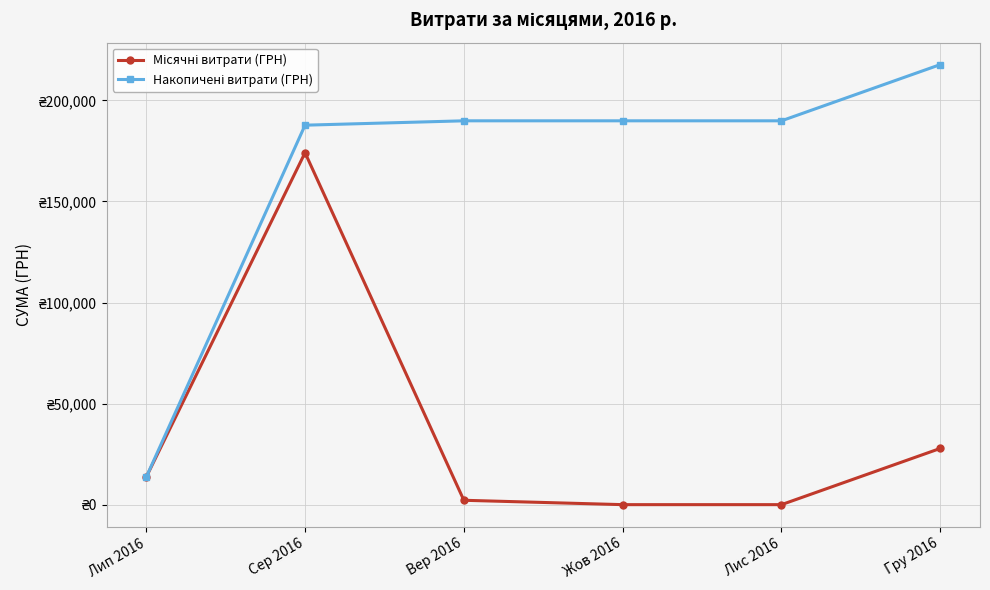

At Сер 2016, list the series in order from smallest to largest.

Місячні витрати (ГРН), Накопичені витрати (ГРН)